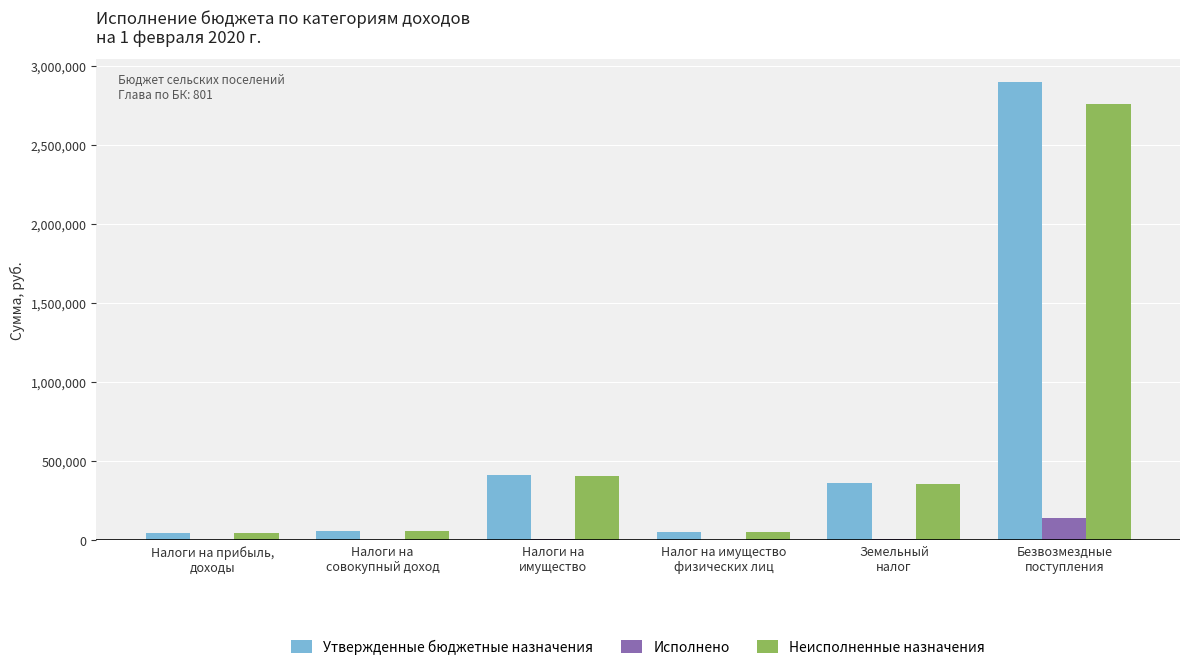

What is the maximum value shown in the chart?

2899015.0